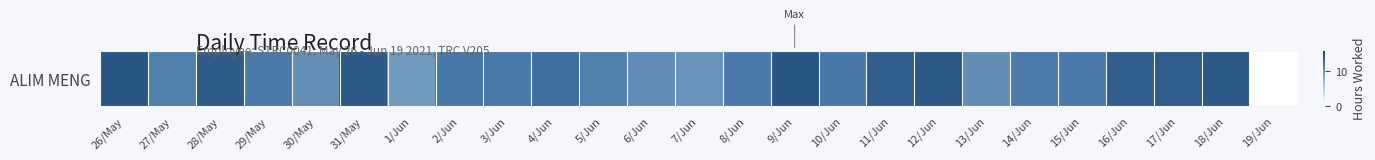

How many data points are less than 11?

6